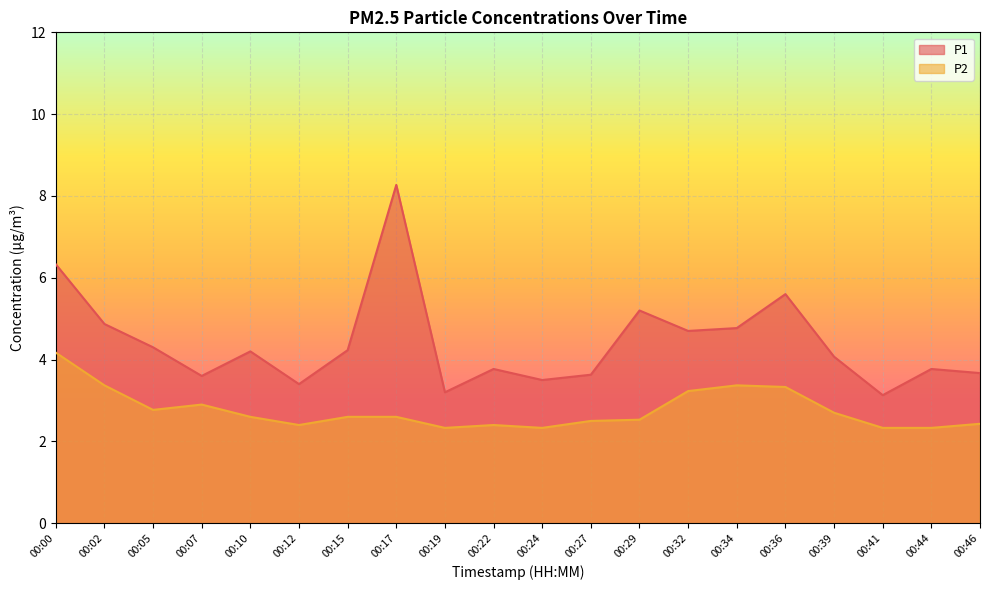

What is the minimum value for P2?

2.3